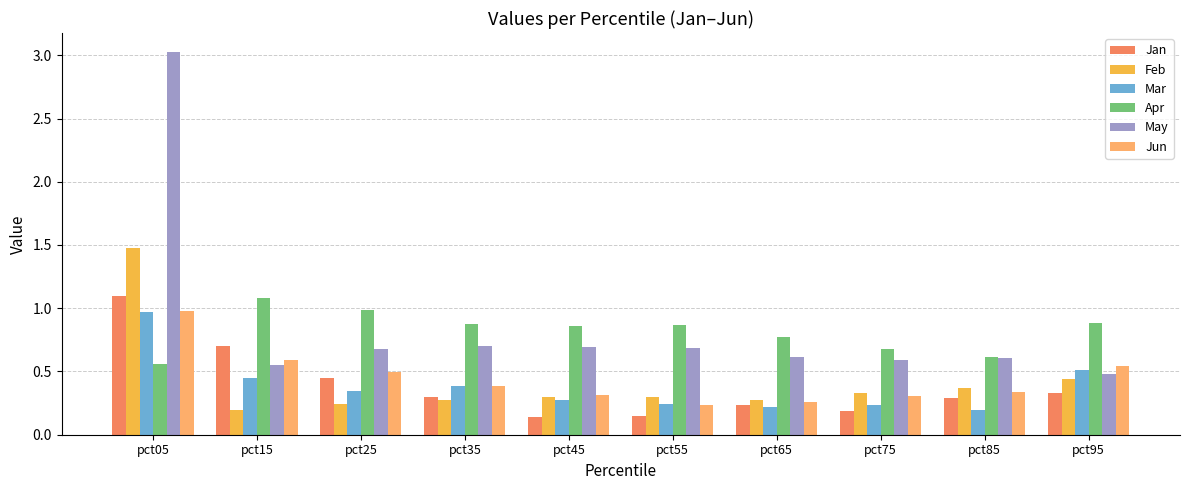

True or false: Mar has a value of 0.4 at pct35.

True